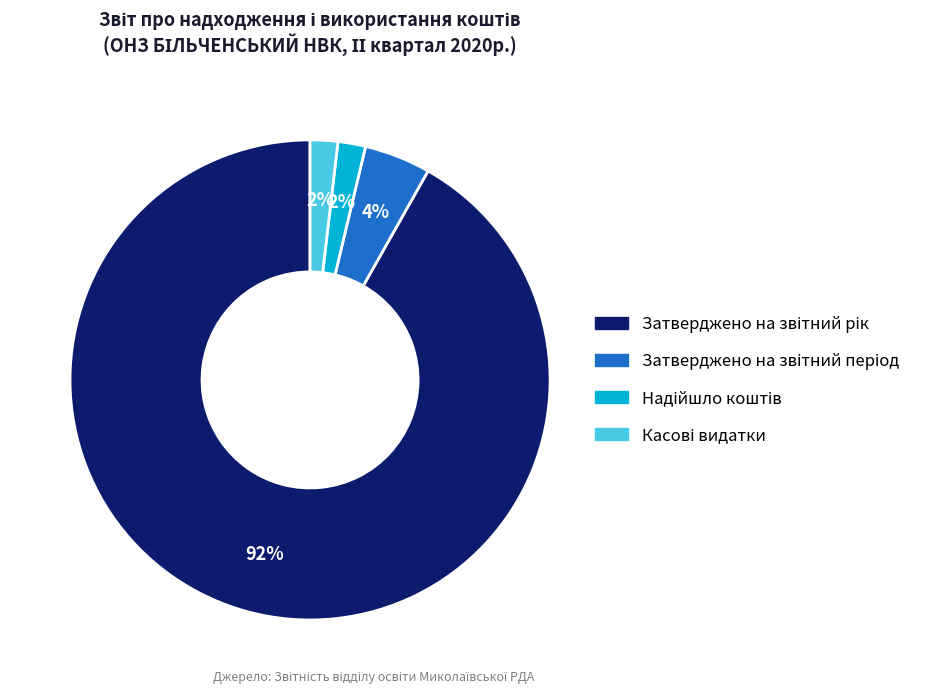

How many slices are in this pie chart?

4